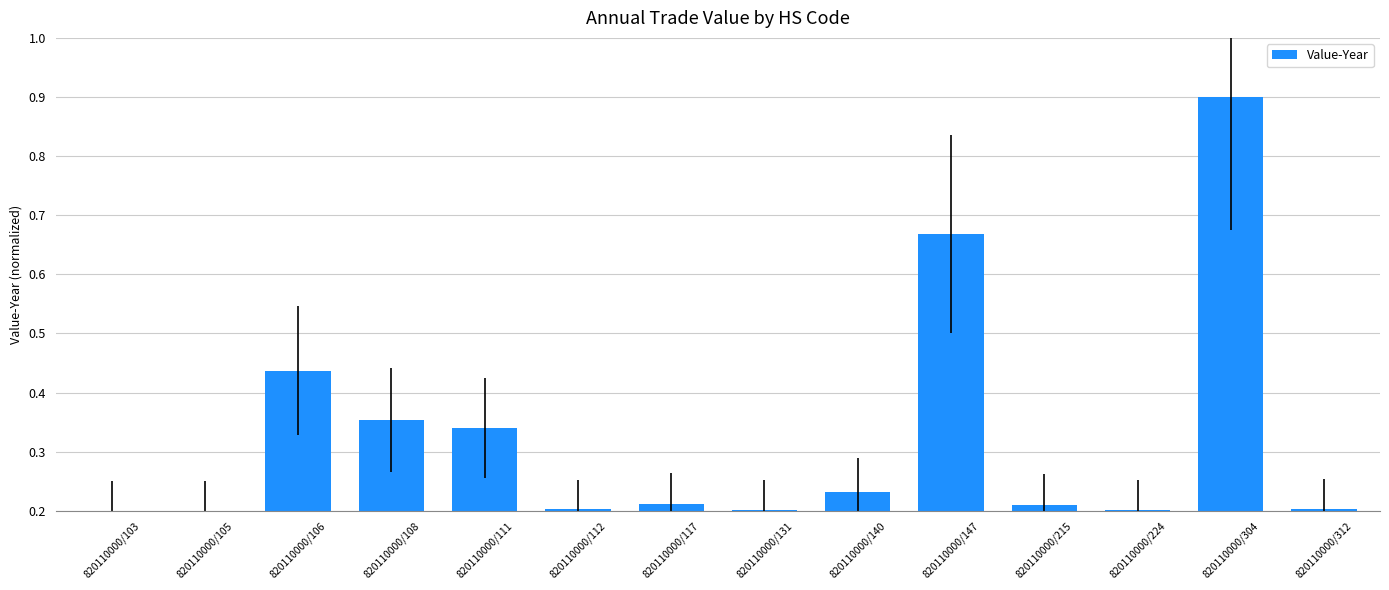

What is the sum of the values at 820110000/304 and 820110000/106?

1.3